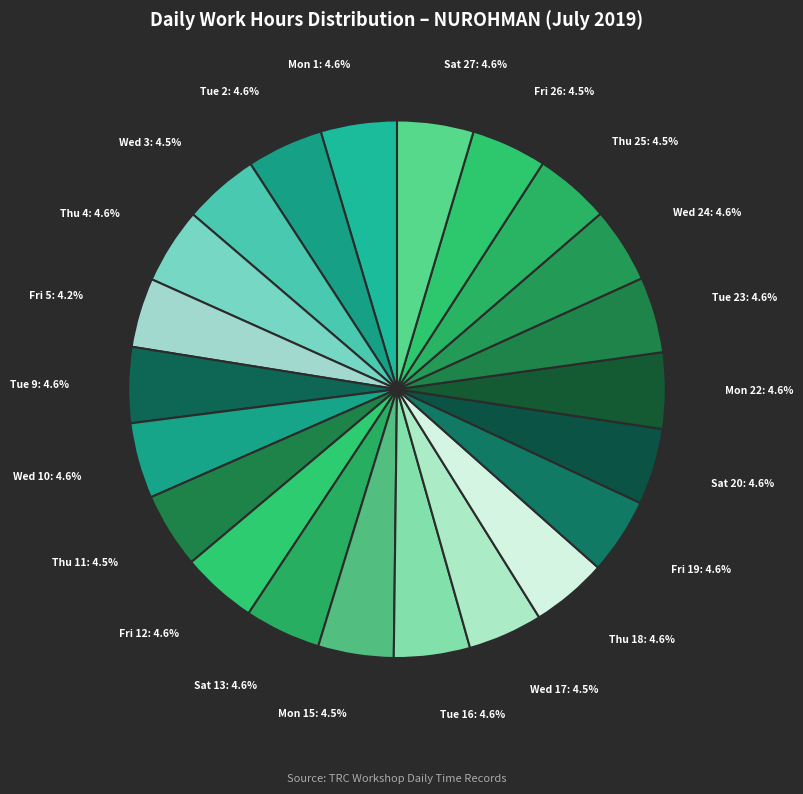

What is the ratio of the value at Tue 9 to the value at Wed 10?

1.0